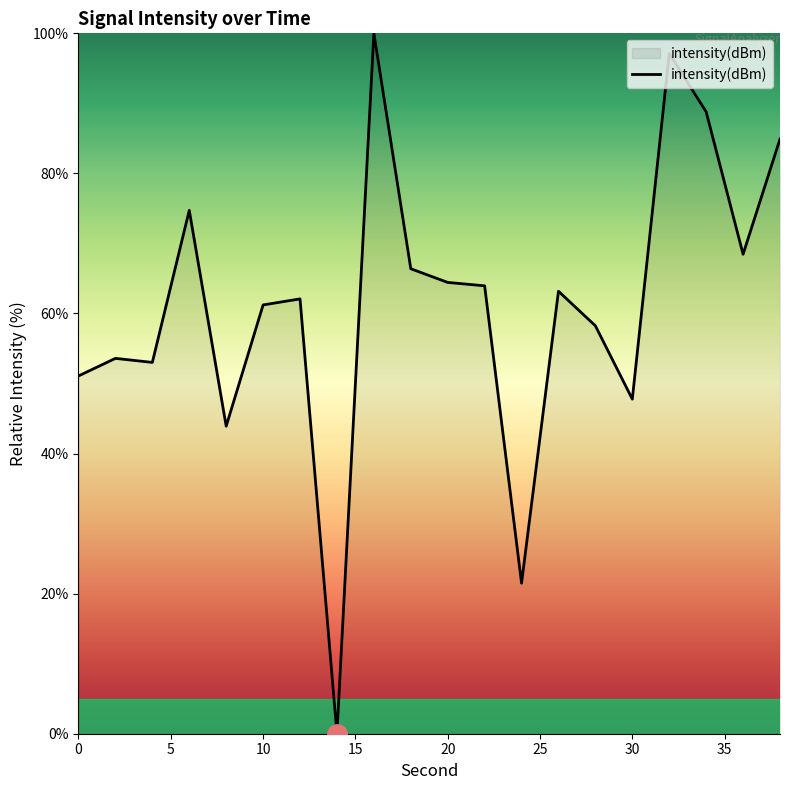

What is the difference between the maximum and minimum values?

100.0